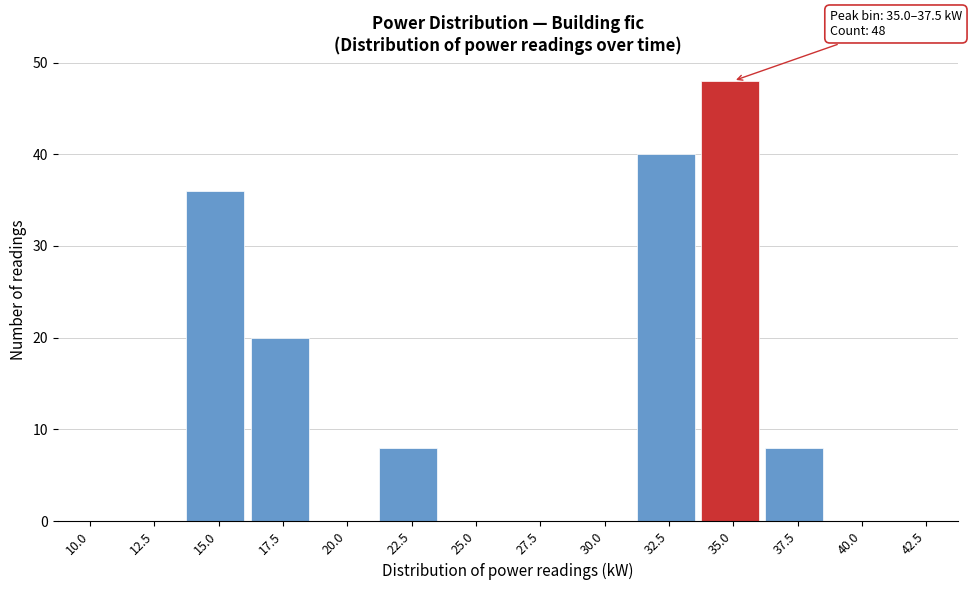

Reading left to right, extract all data points from this chart.

10.0=0	12.5=0	15.0=36	17.5=20	20.0=0	22.5=8	25.0=0	27.5=0	30.0=0	32.5=40	35.0=48	37.5=8	40.0=0	42.5=0